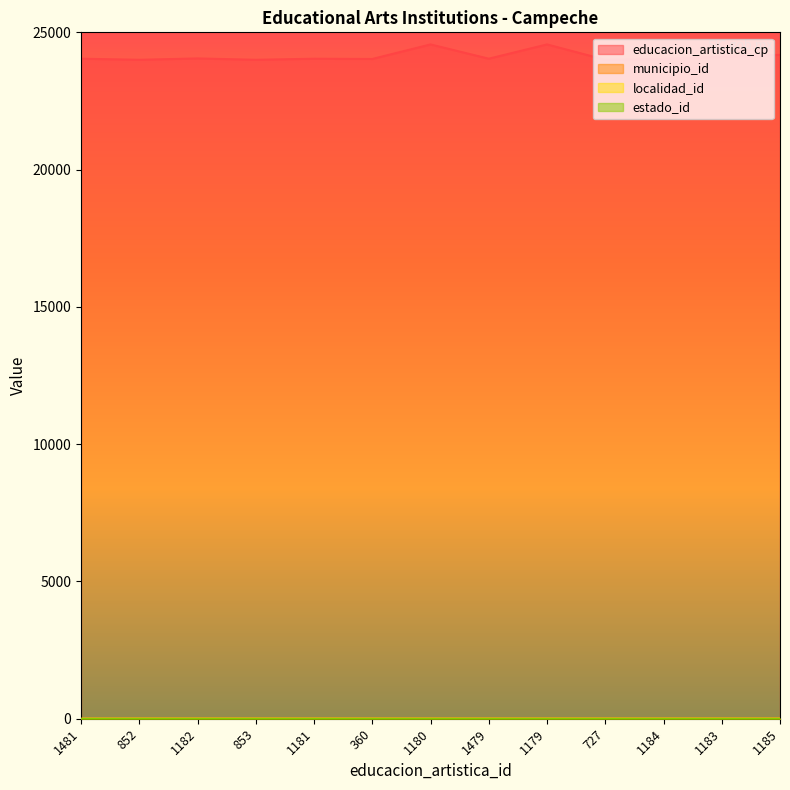

Which series changed the most between 1180 and 1184?

educacion_artistica_cp